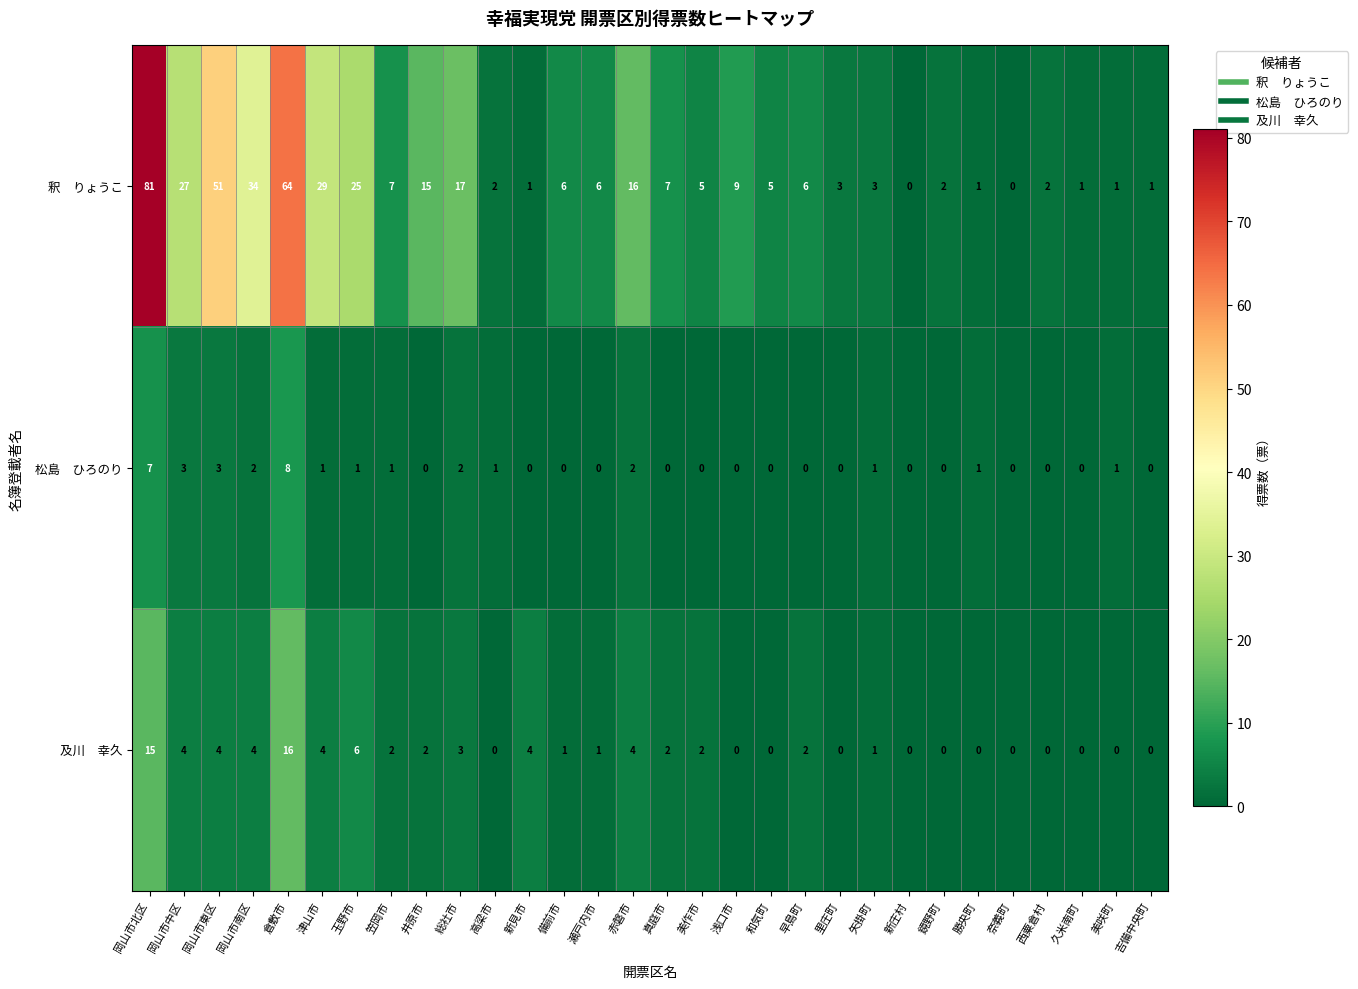

What is the maximum value shown in the chart?

81